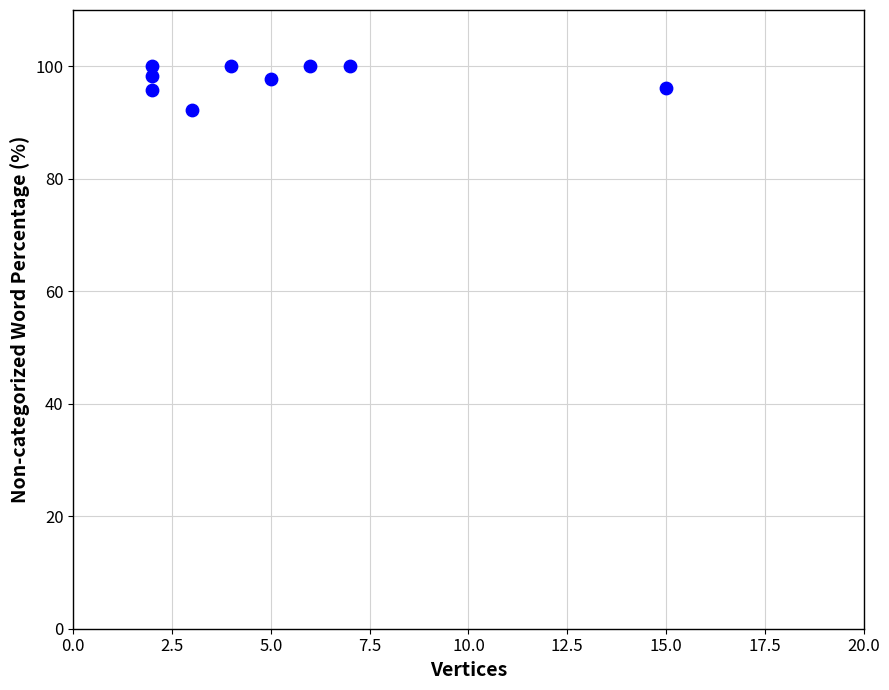

What is the average Y value?

97.8